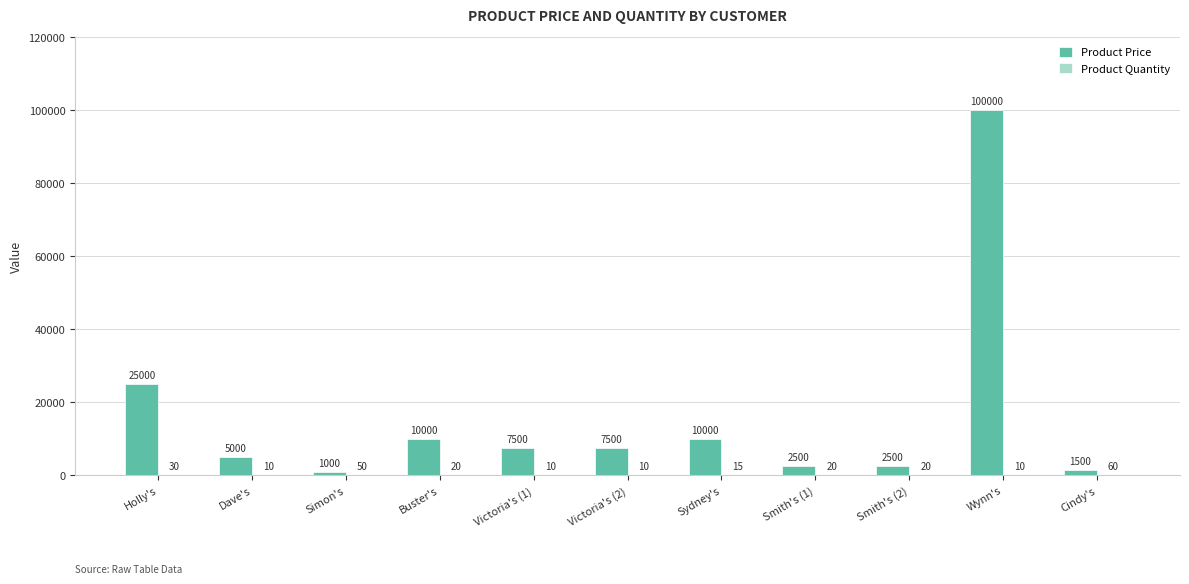

Which series changed the most between Sydney's and Cindy's?

Product Price